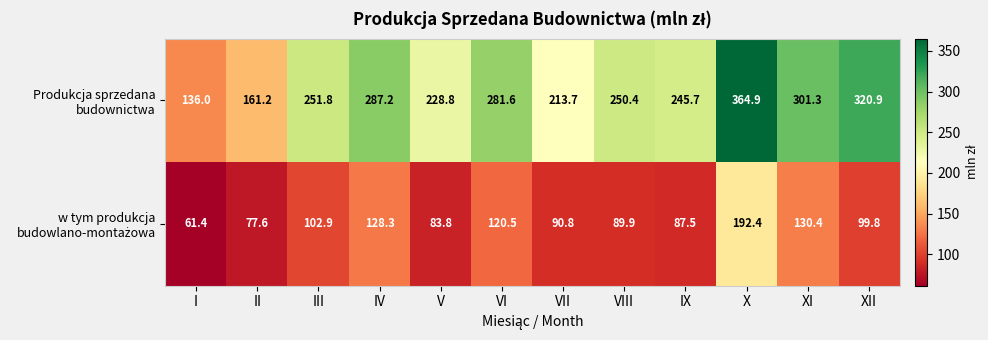

What is the difference between the highest and lowest values at VII?

122.9